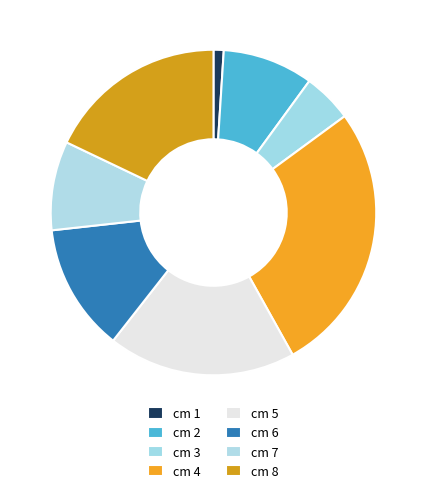

To the nearest percent, what is the difference between the largest and smallest slice percentages?

26%